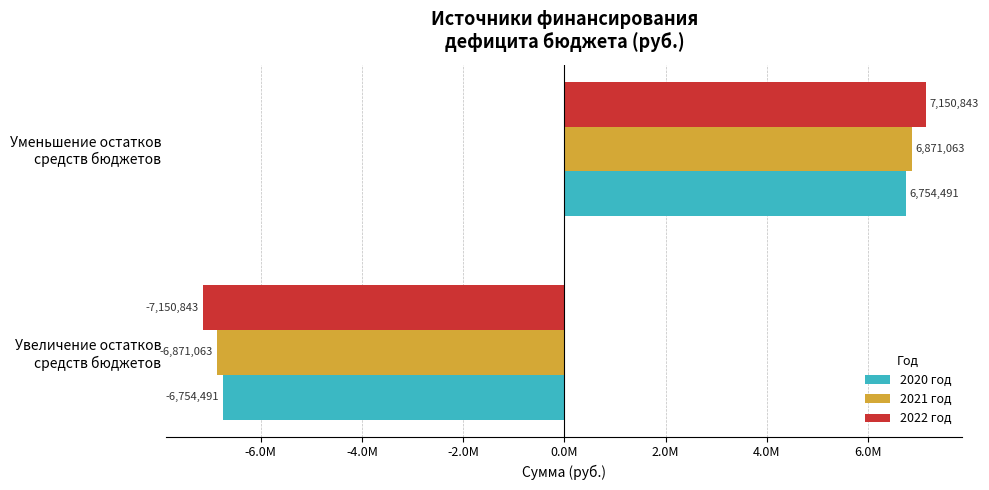

List the series in order of their peak value, highest first.

2022 год, 2021 год, 2020 год